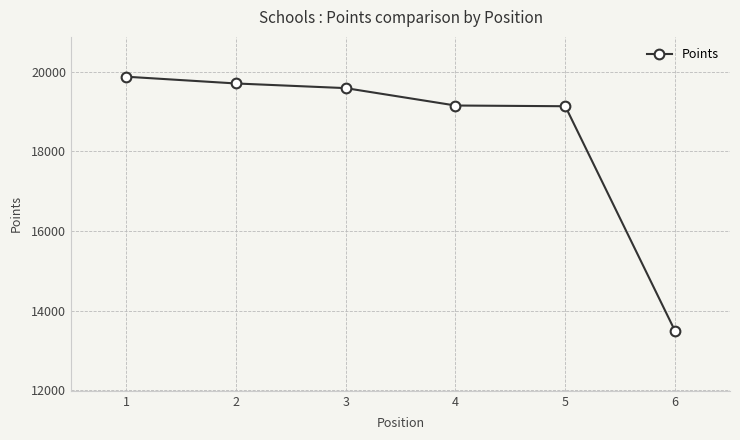

The value at 6 is 5461. True or false?

False